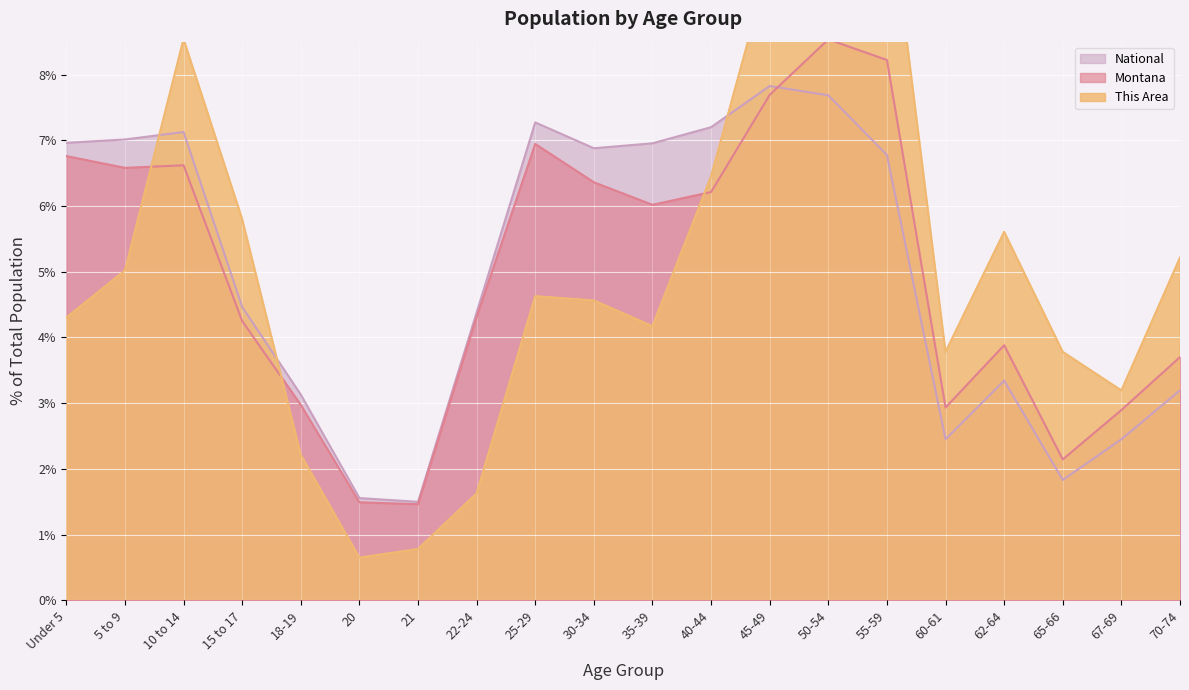

Is the value of Montana at 10 to 14 greater than the value of National at 18-19?

Yes